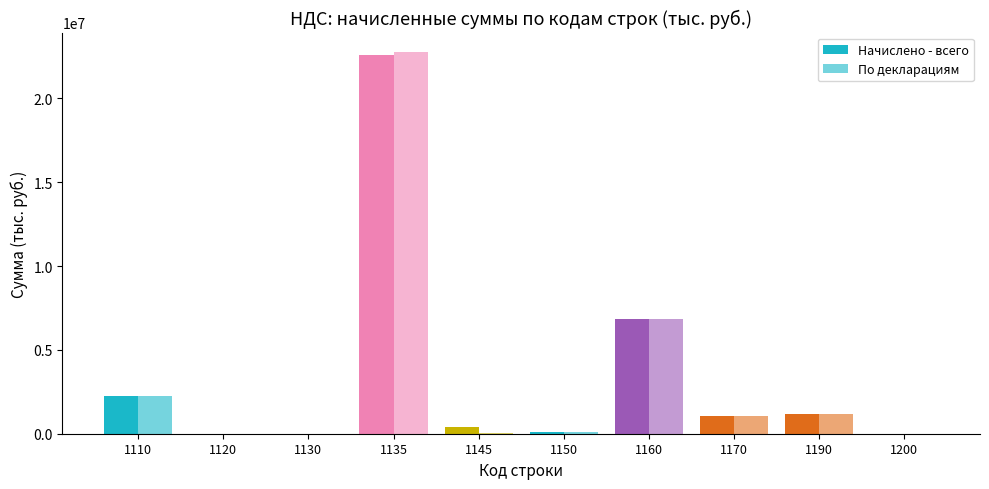

Reading left to right, list all the values displayed in this chart.

Начислено - всего: 2258678	7431	14	22580164	407525	75712	6826271	1052247	1195444	8253
По декларациям: 2243845	7431	0	22783665	63210	75712	6831232	1049943	1192504	6818